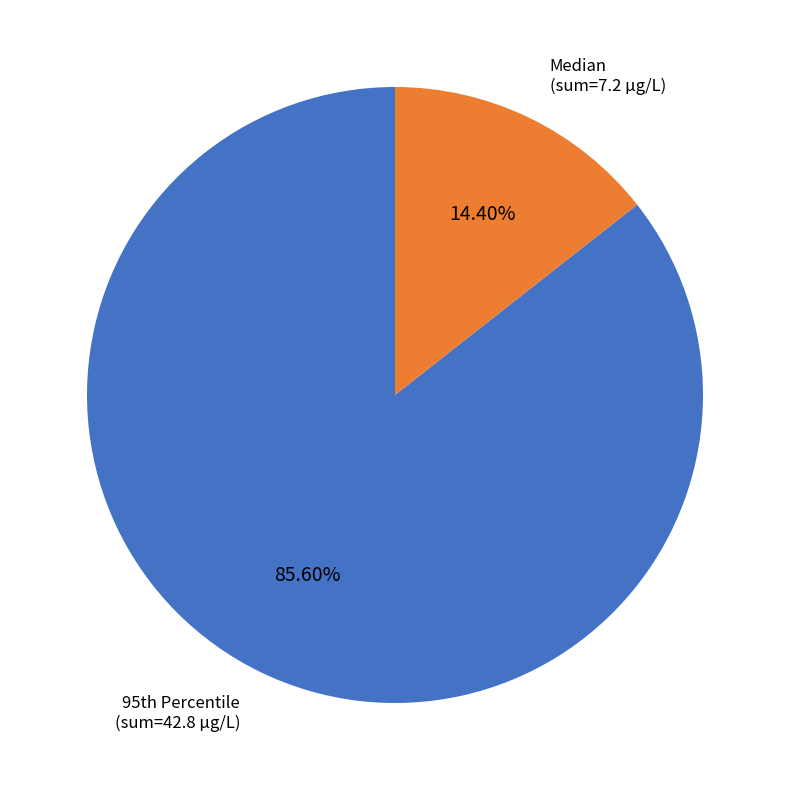

Is there any slice that represents more than half of the pie?

Yes